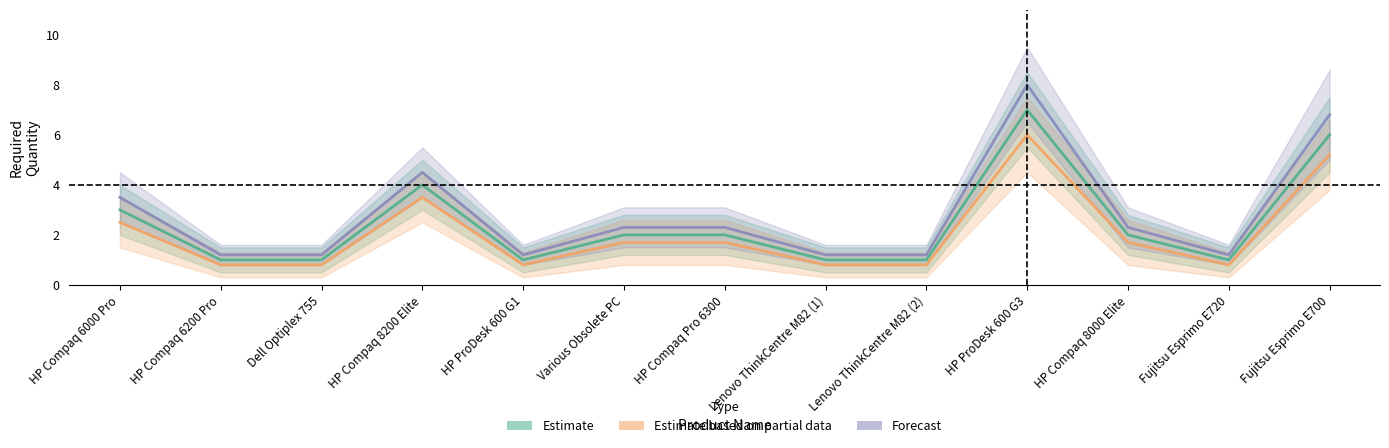

What is the value of the Forecast point at the 5th from the left?

1.2